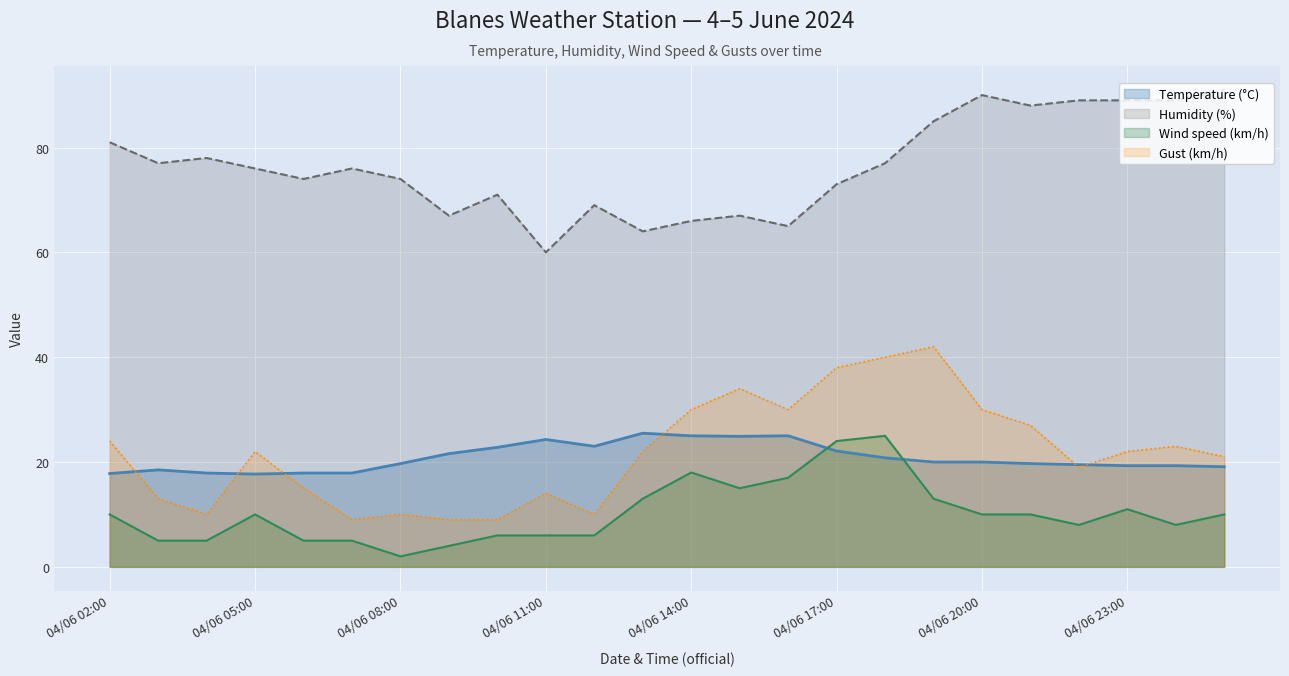

Which category has the lowest value across all series?

04/06 08:00